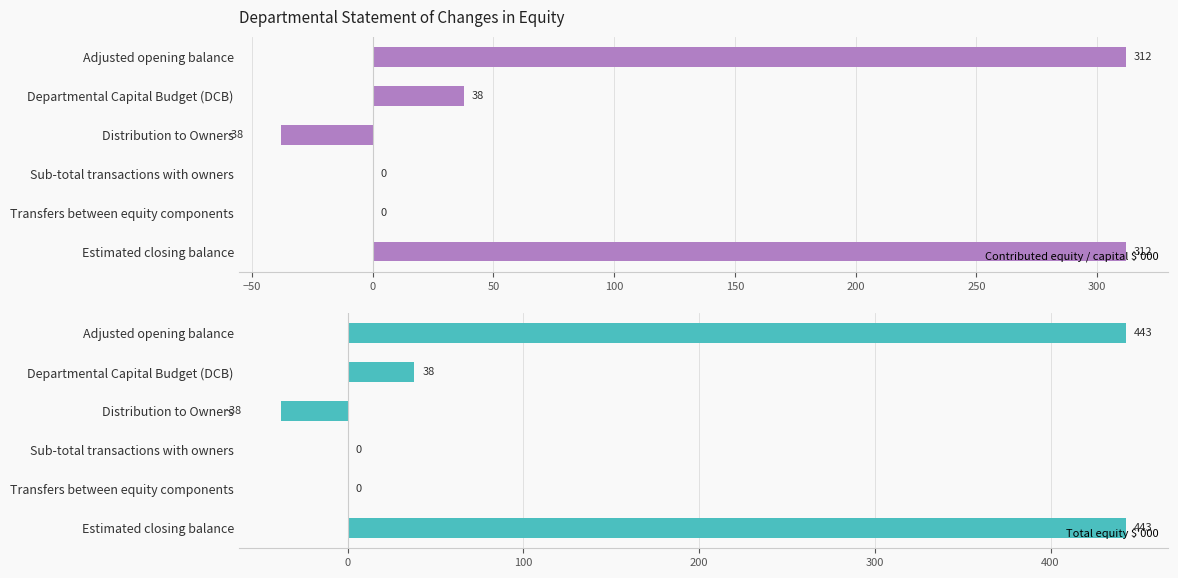

How many positive values does the Contributed equity / capital $'000 series have?

3